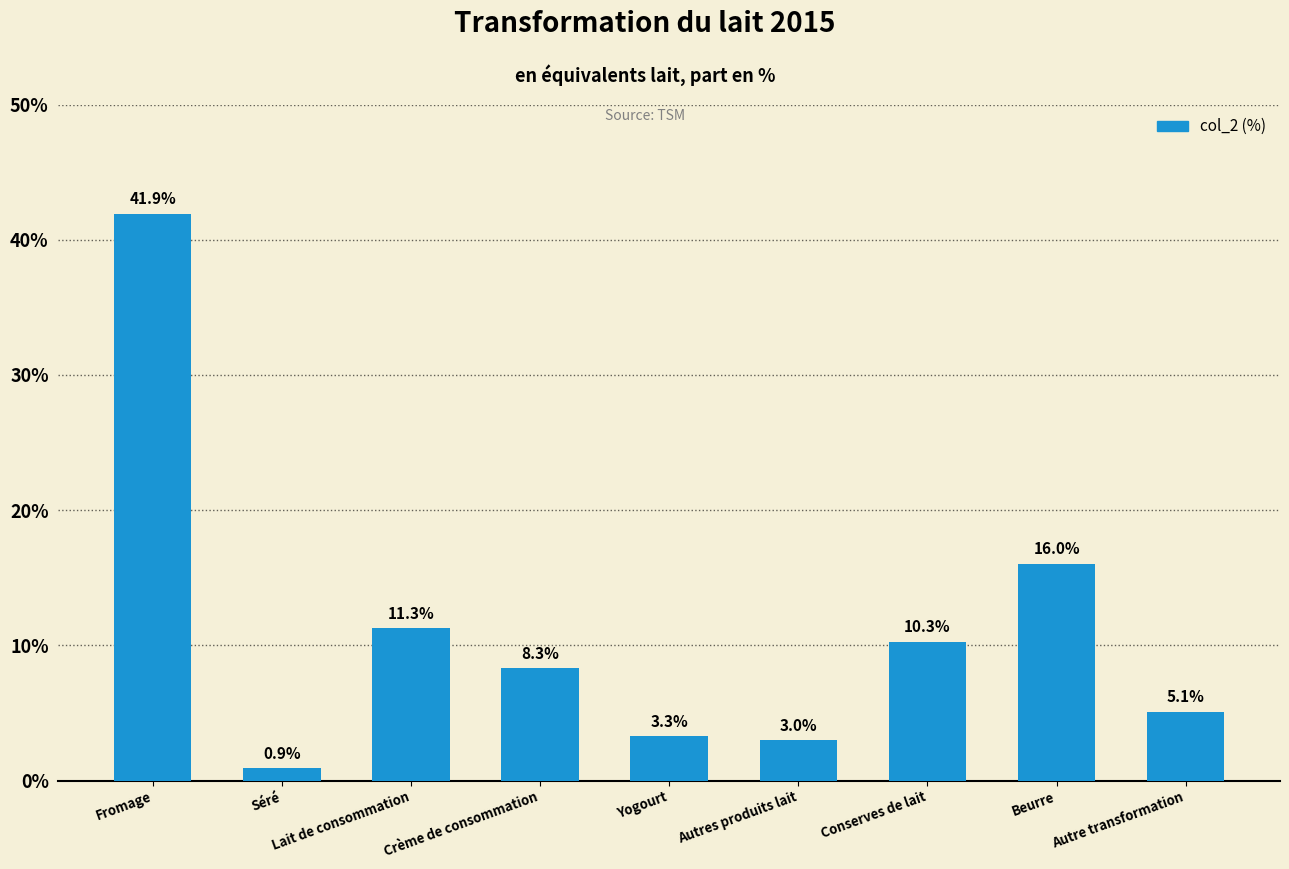

How many data points are less than 8?

4